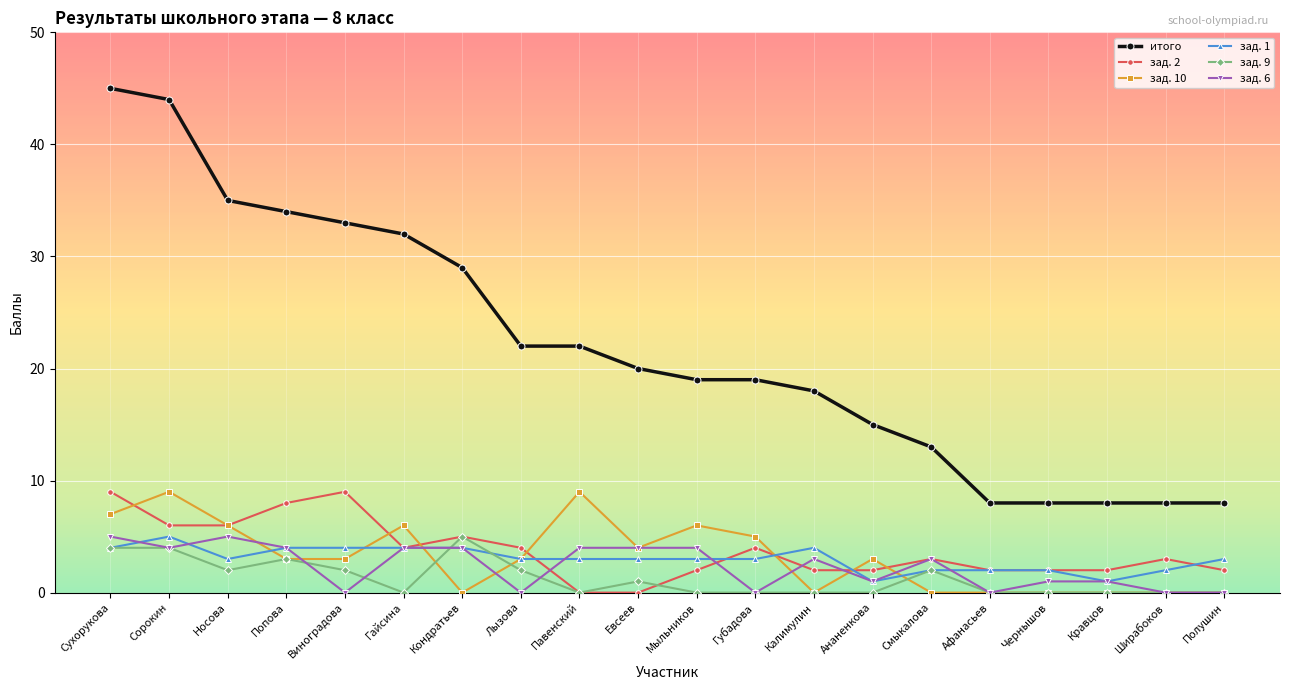

How many data points does each series have?

20